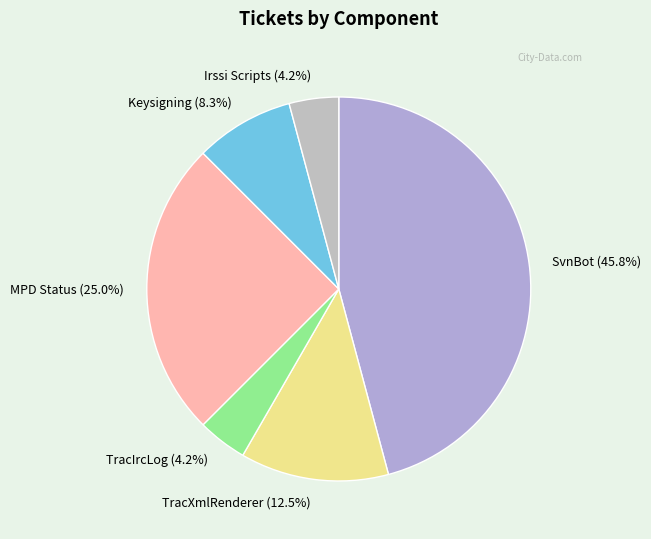

True or false: TracIrcLog accounts for 4% of the total.

True